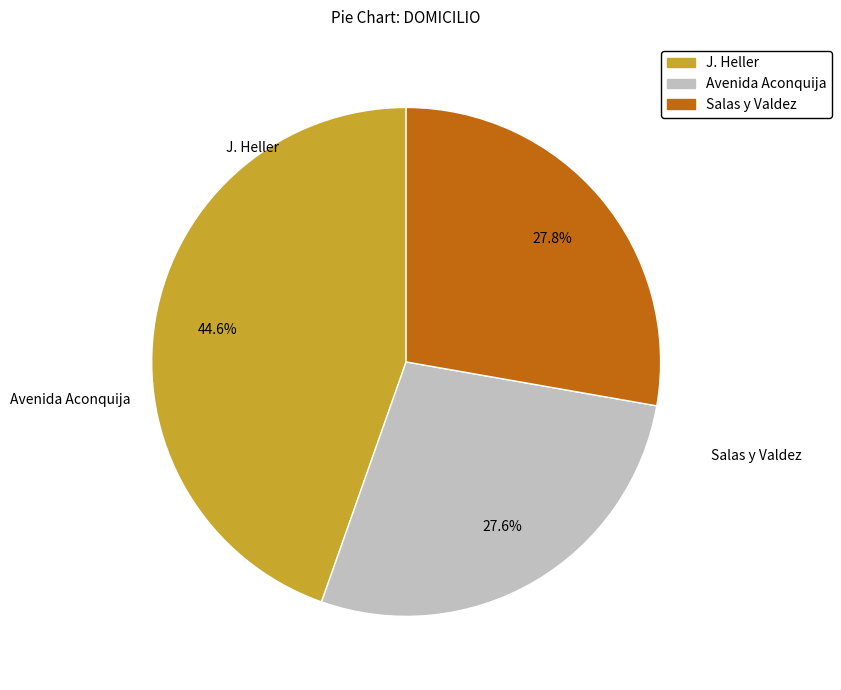

What is the ratio of the value at Avenida Aconquija to the value at Salas y Valdez?

1.0